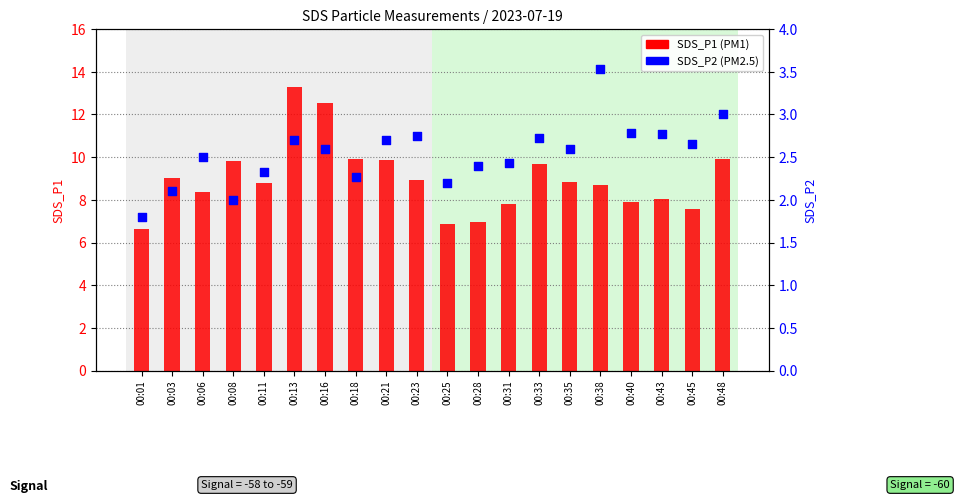

At which category is the sum across all series the highest?

00:13